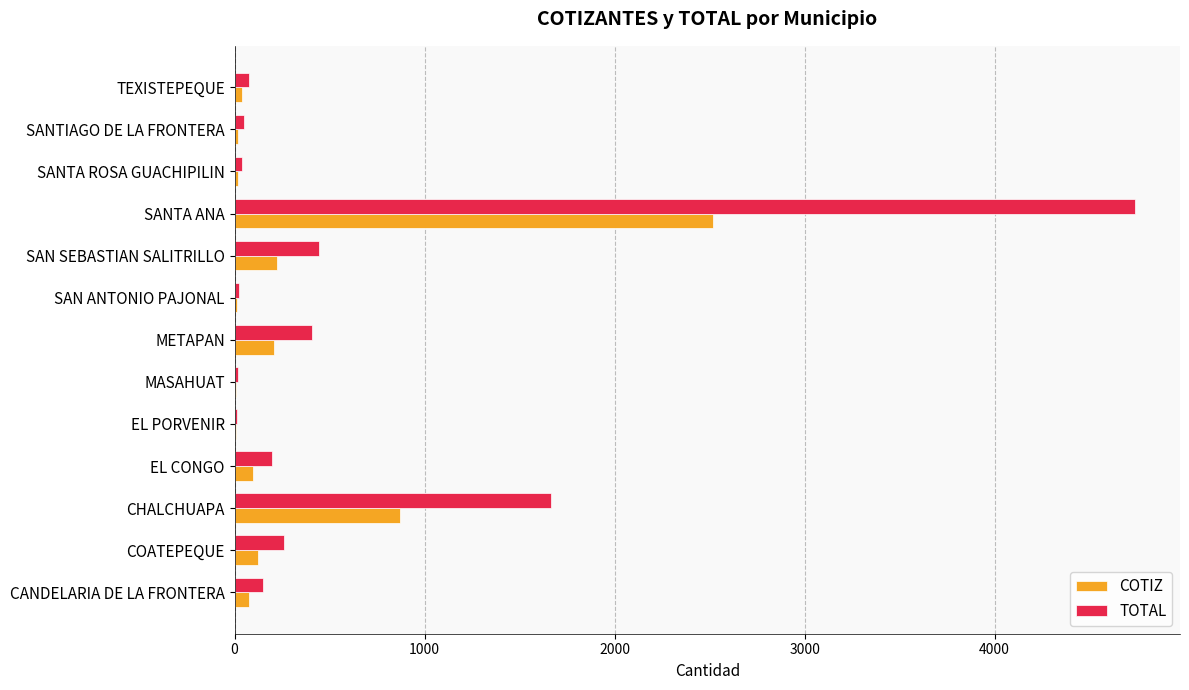

At which label is COTIZ closest to 1261?

CHALCHUAPA